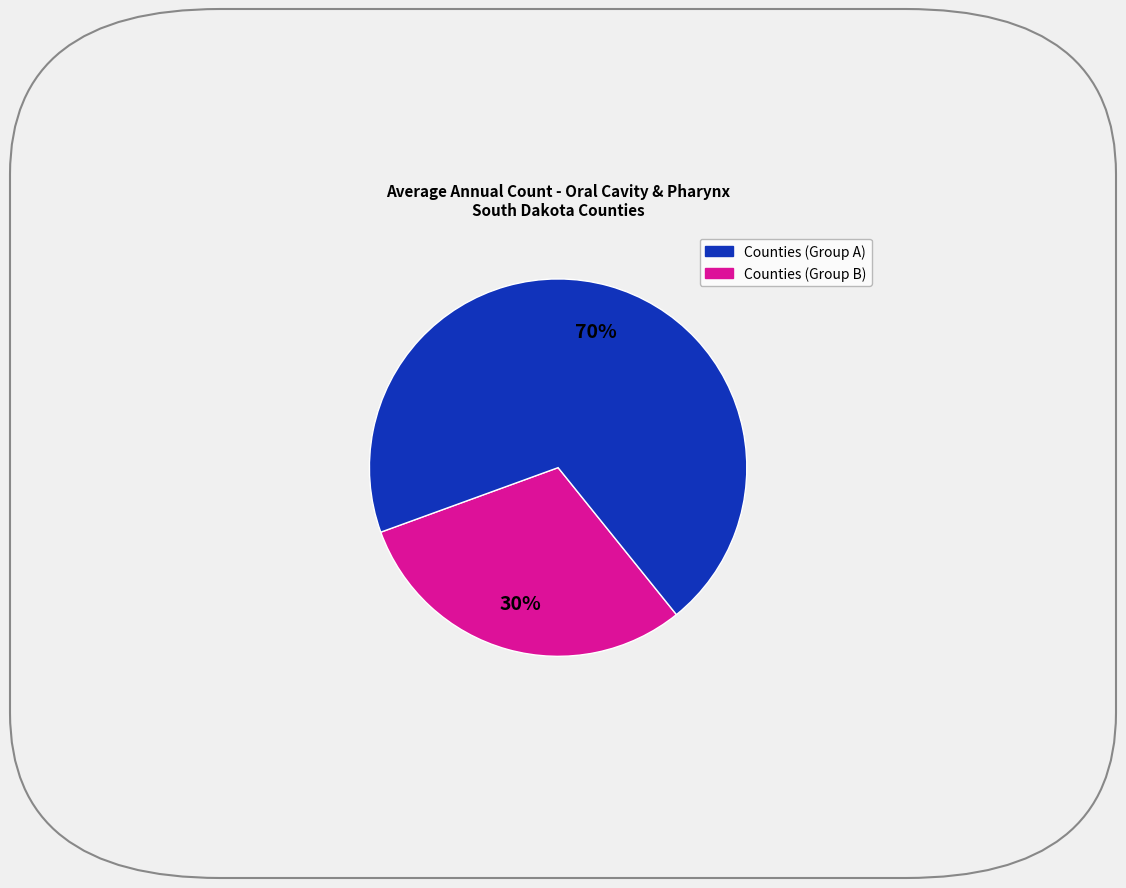

Count the number of slices in the pie.

2